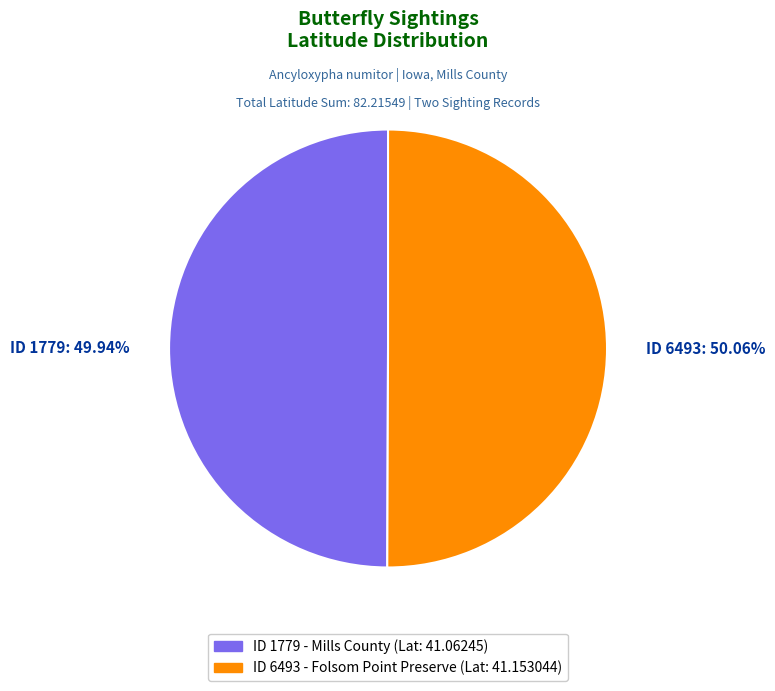

To the nearest percent, what is the average slice percentage?

50%